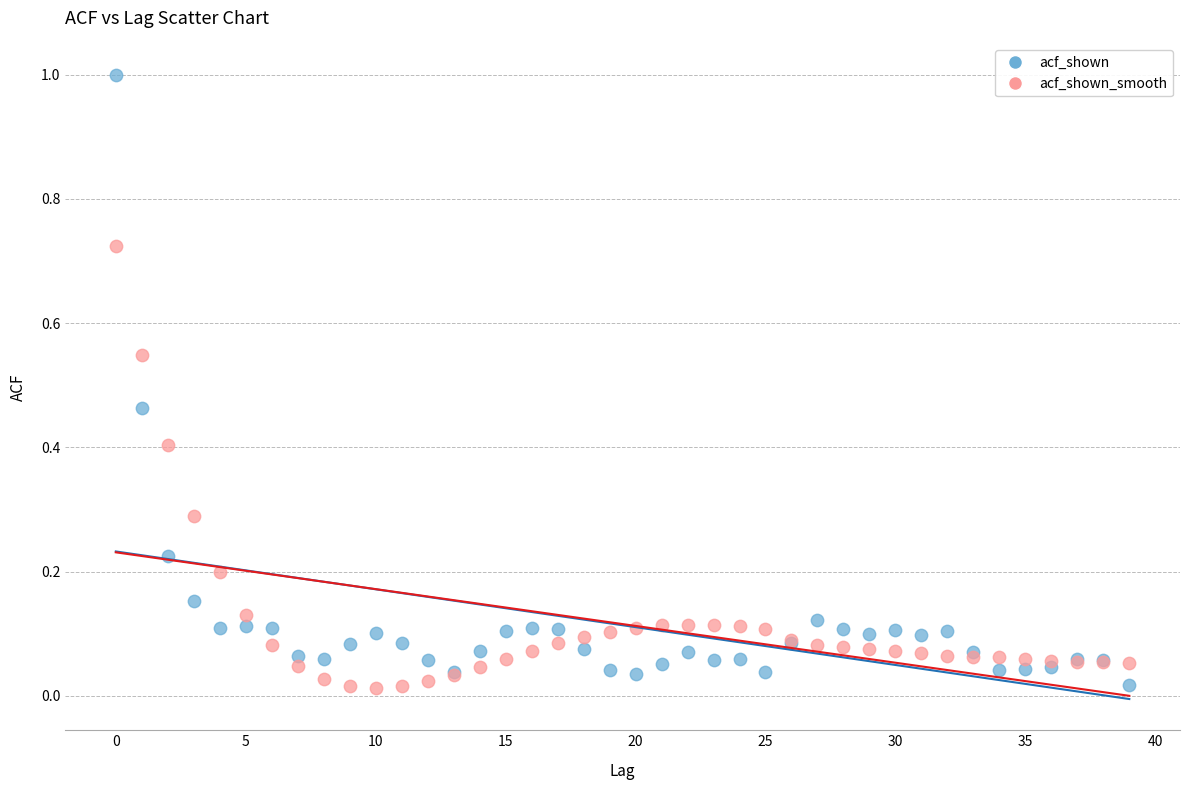

Which series contains the highest Y value?

acf_shown